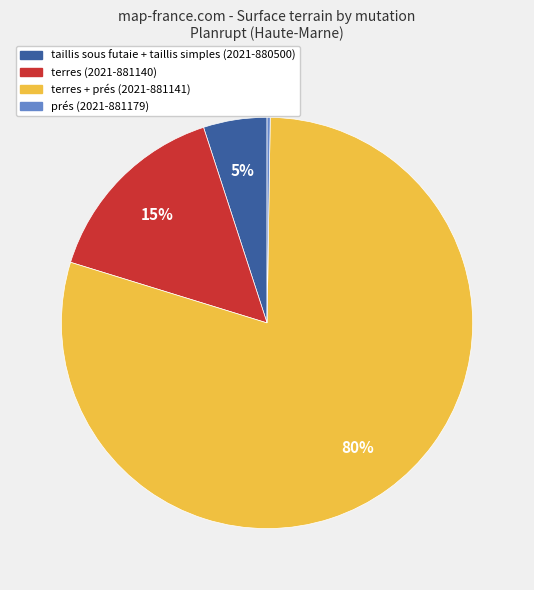

Does any single category account for the majority?

Yes